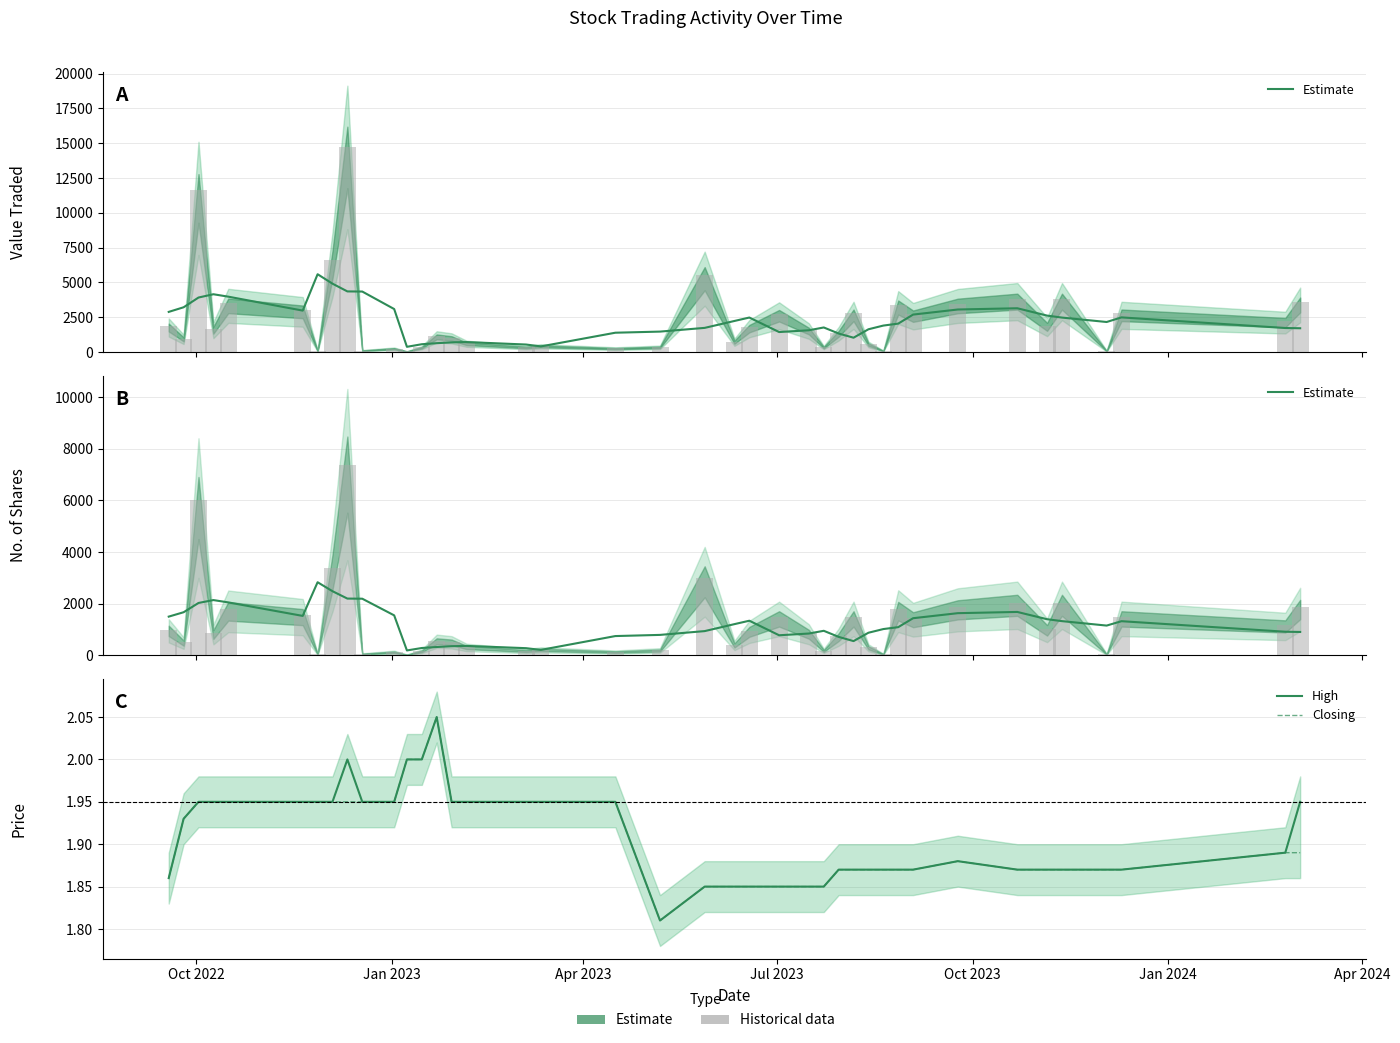

Are the bars horizontal?

No